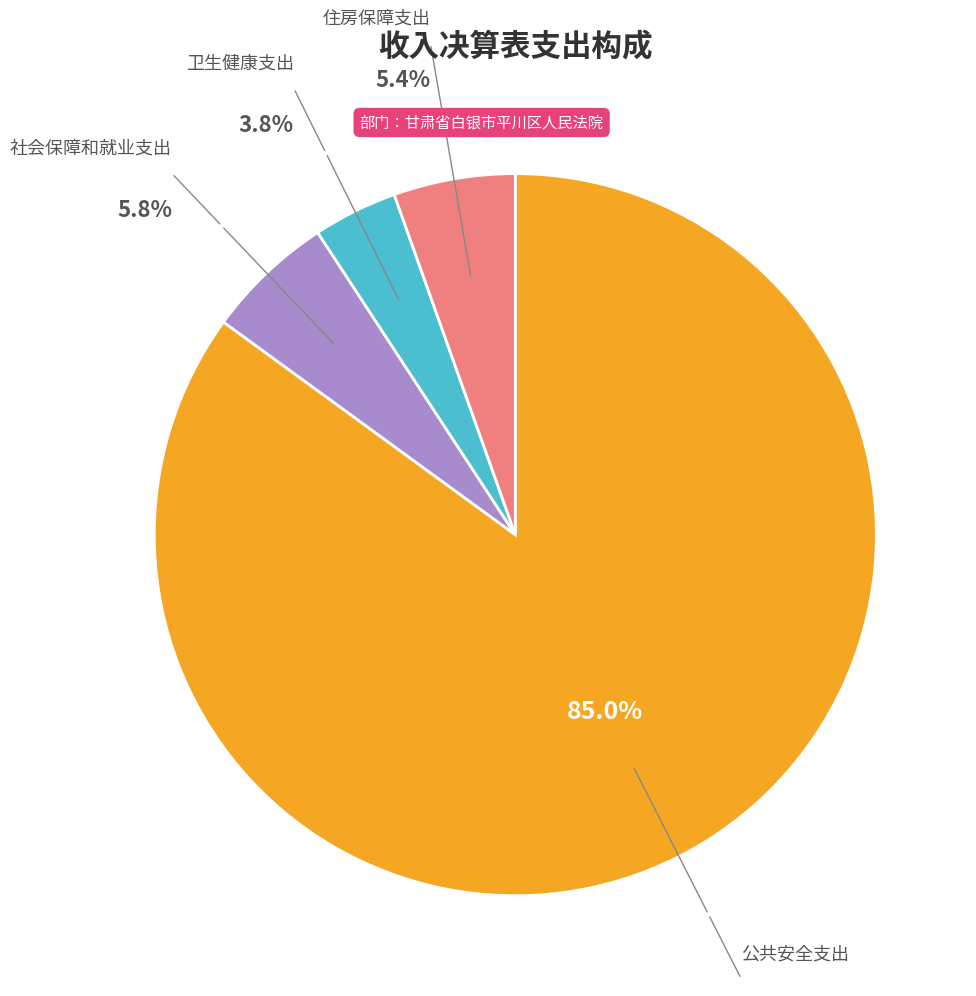

Is there any slice that represents more than half of the pie?

Yes